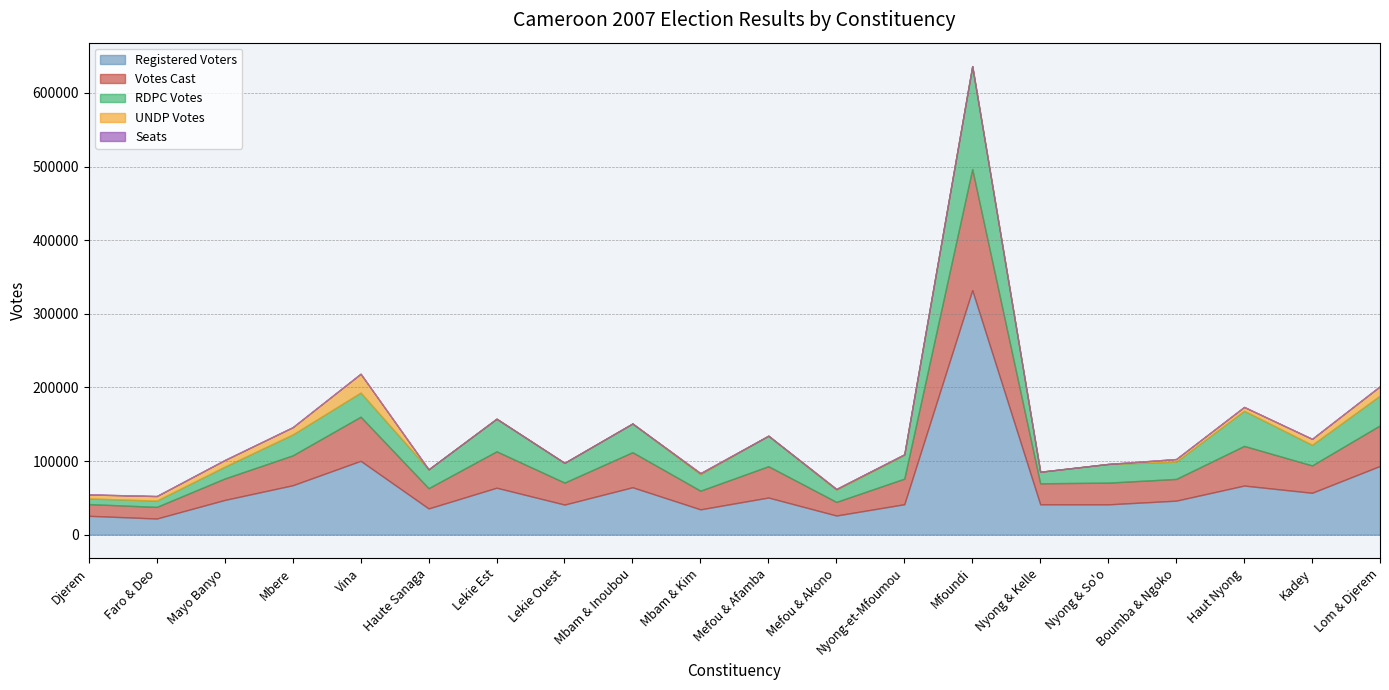

Is the value of Seats at Mfoundi greater than the value of Registered Voters at Mbere?

No